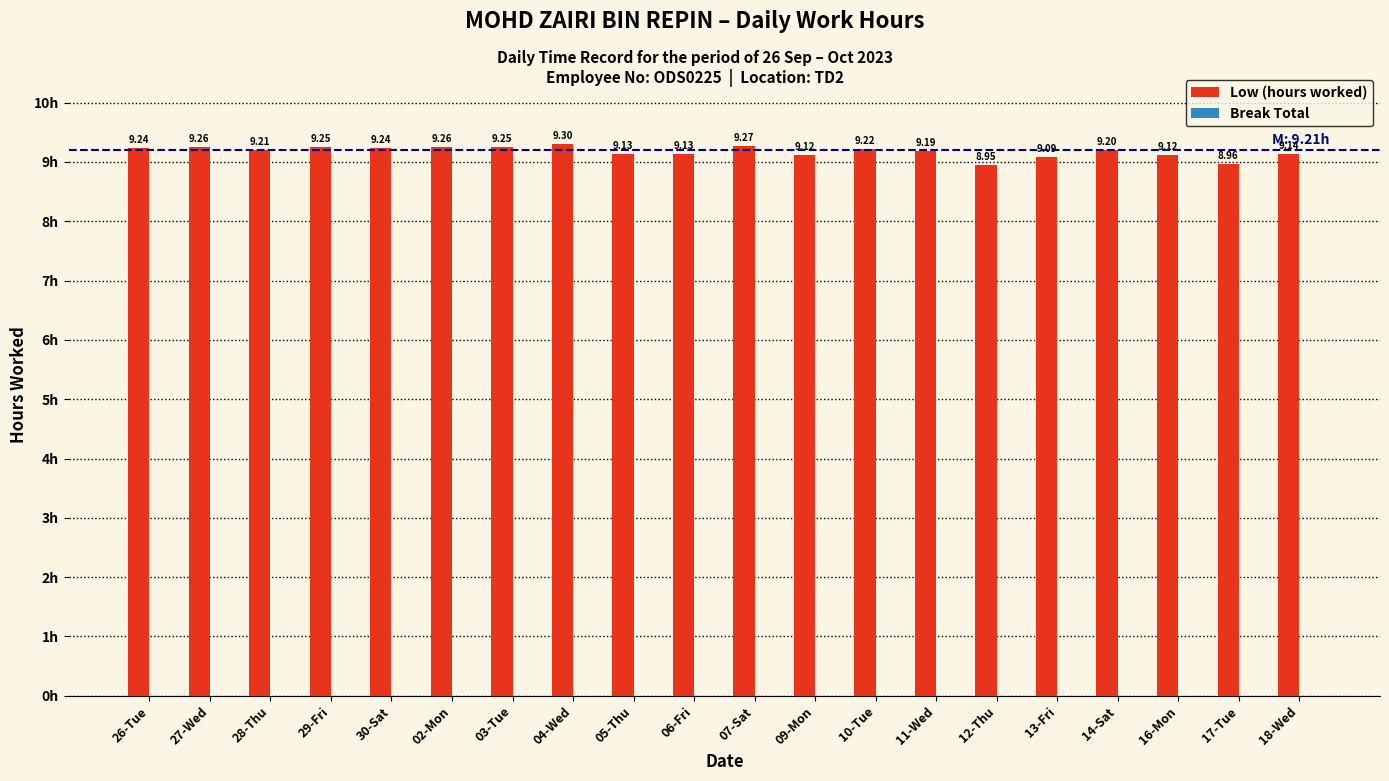

Which has a higher value, 02-Mon or 13-Fri?

02-Mon